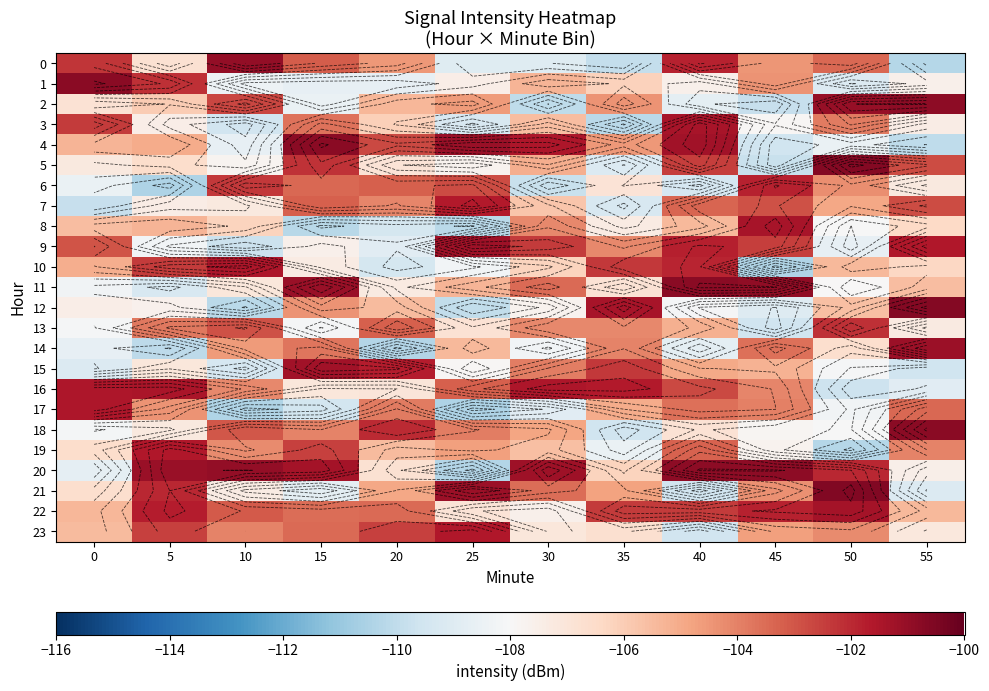

At which label does 14 first exceed -105?

10